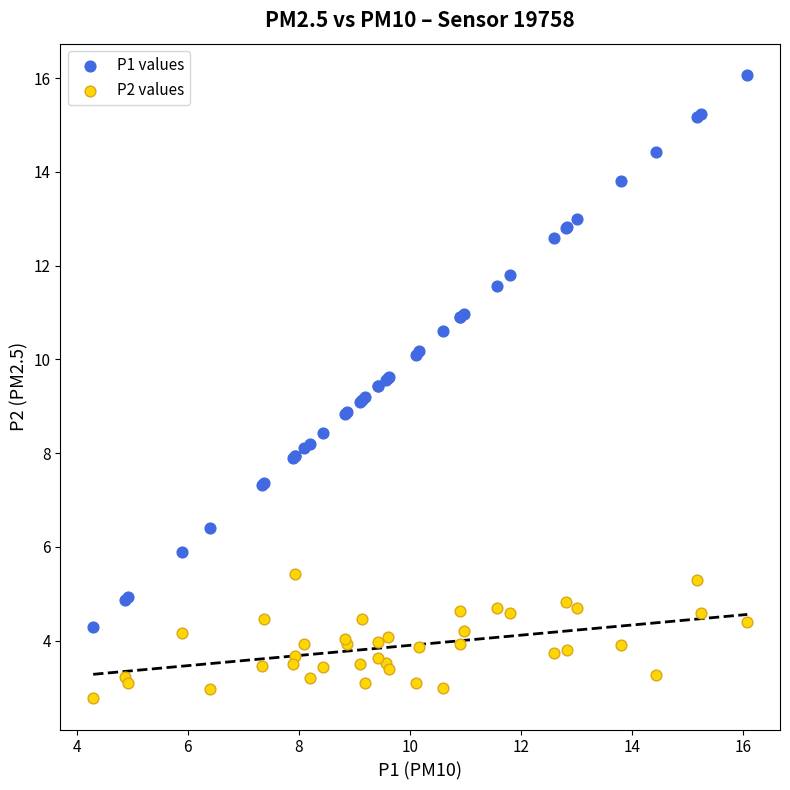

Which series contains the highest Y value?

P1 values